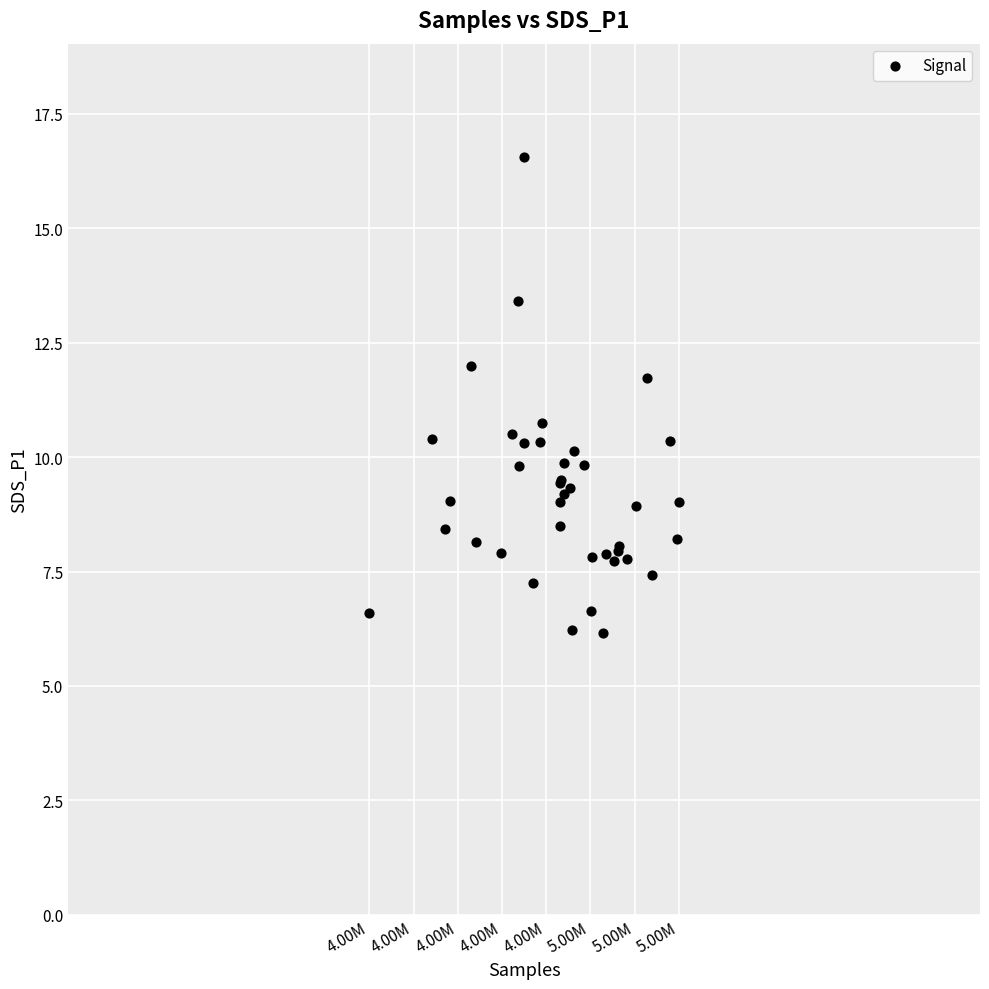

What Y value in the scatter plot is closest to 11?

10.8